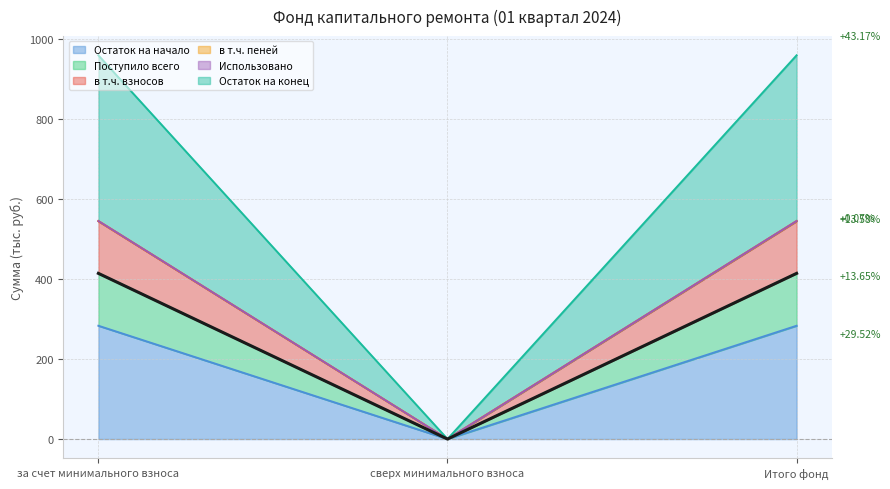

At which category is the sum across all series the highest?

за счет минимального взноса